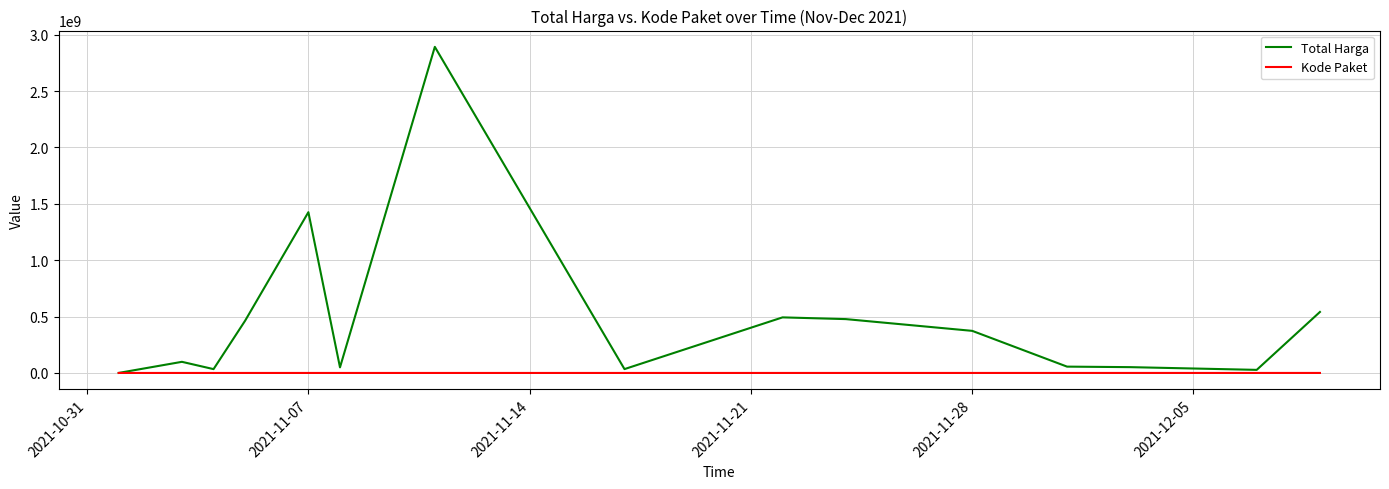

Which series has the largest total across all categories?

Total Harga